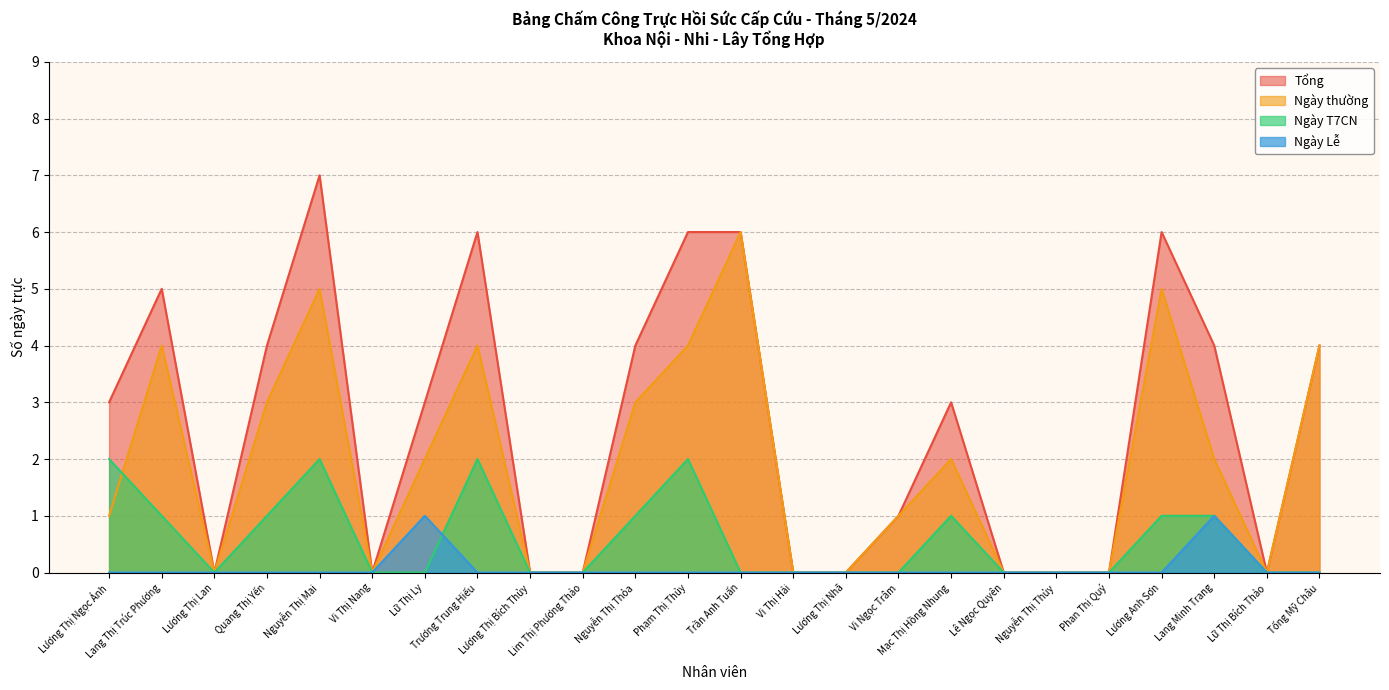

Which category has the highest value in the Ngày T7CN series?

Lương Thị Ngọc Ánh